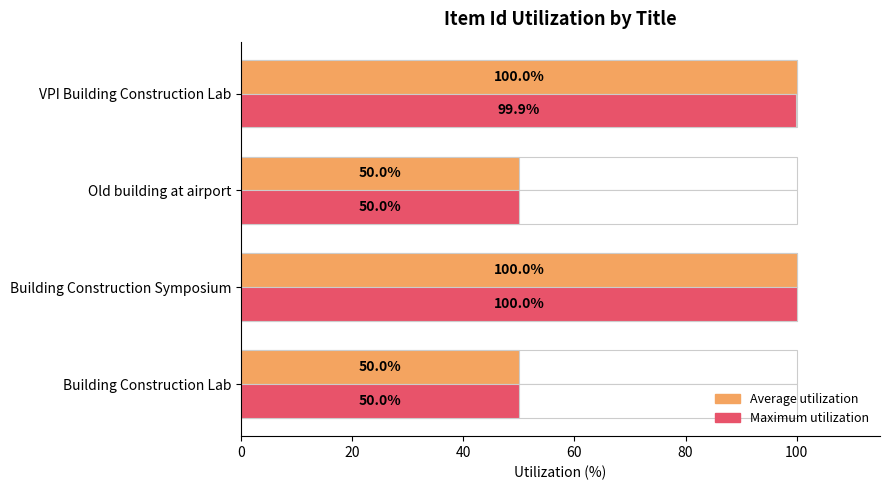

What is the difference between the second highest and minimum values in the Maximum utilization series?

49.9